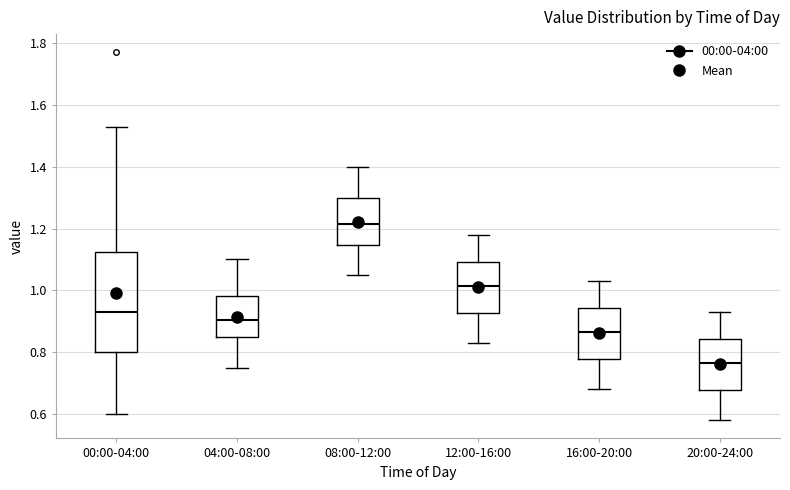

Where is the upper edge of the box for 12:00-16:00 on the y-axis? The values are not printed on the chart, so give them approximately, as read against the axis.

1.10